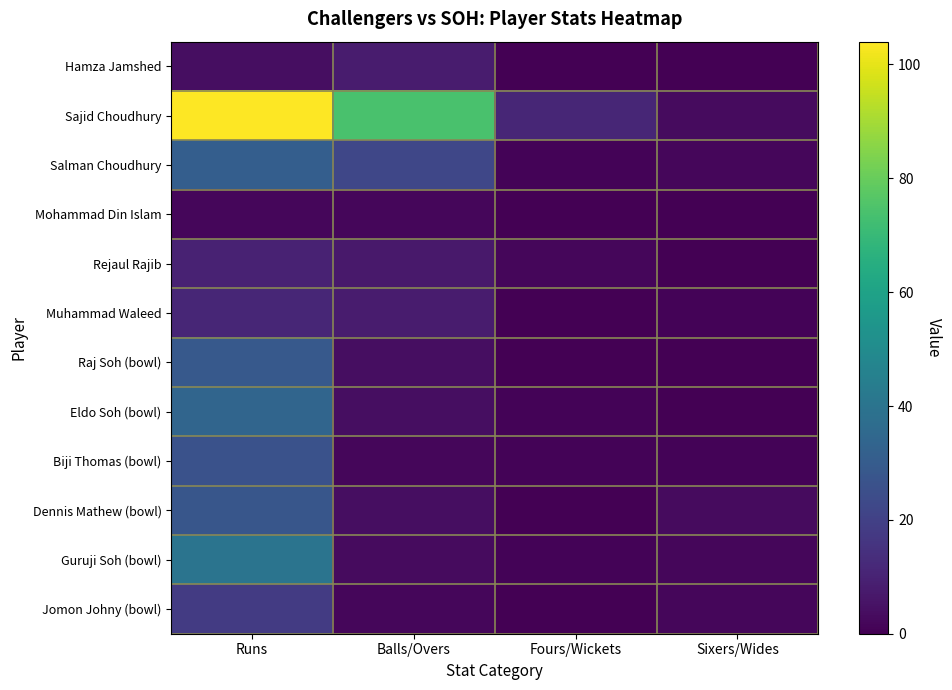

At which category is the sum across all series the highest?

Runs